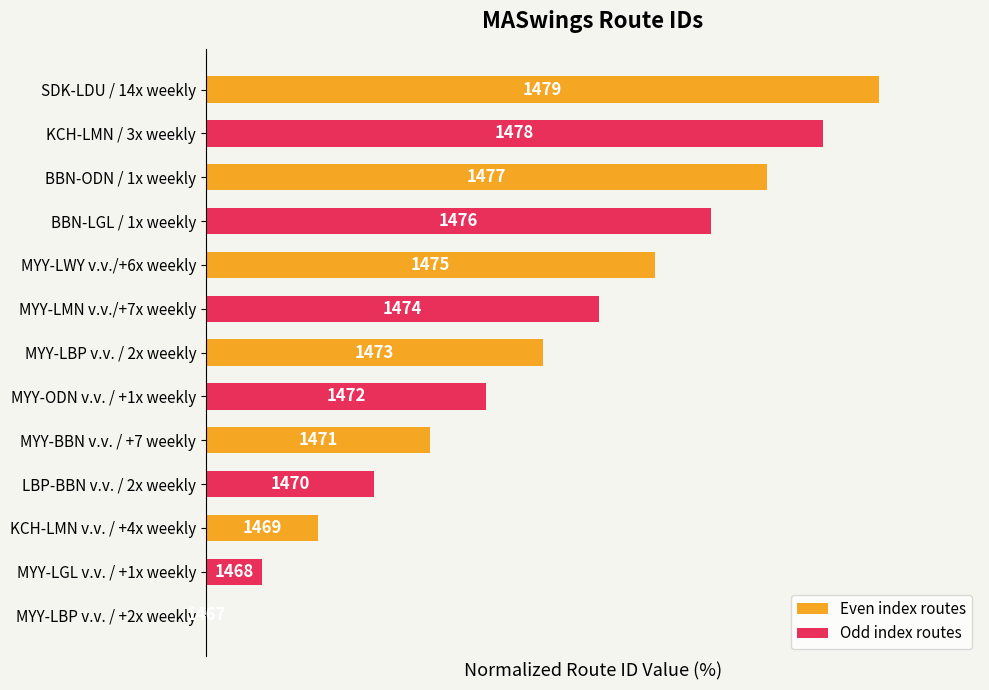

List the labels in order of value, largest first.

SDK-LDU / 14x weekly, KCH-LMN / 3x weekly, BBN-ODN / 1x weekly, BBN-LGL / 1x weekly, MYY-LWY v.v./+6x weekly, MYY-LMN v.v./+7x weekly, MYY-LBP v.v. / 2x weekly, MYY-ODN v.v. / +1x weekly, MYY-BBN v.v. / +7 weekly, LBP-BBN v.v. / 2x weekly, KCH-LMN v.v. / +4x weekly, MYY-LGL v.v. / +1x weekly, MYY-LBP v.v. / +2x weekly